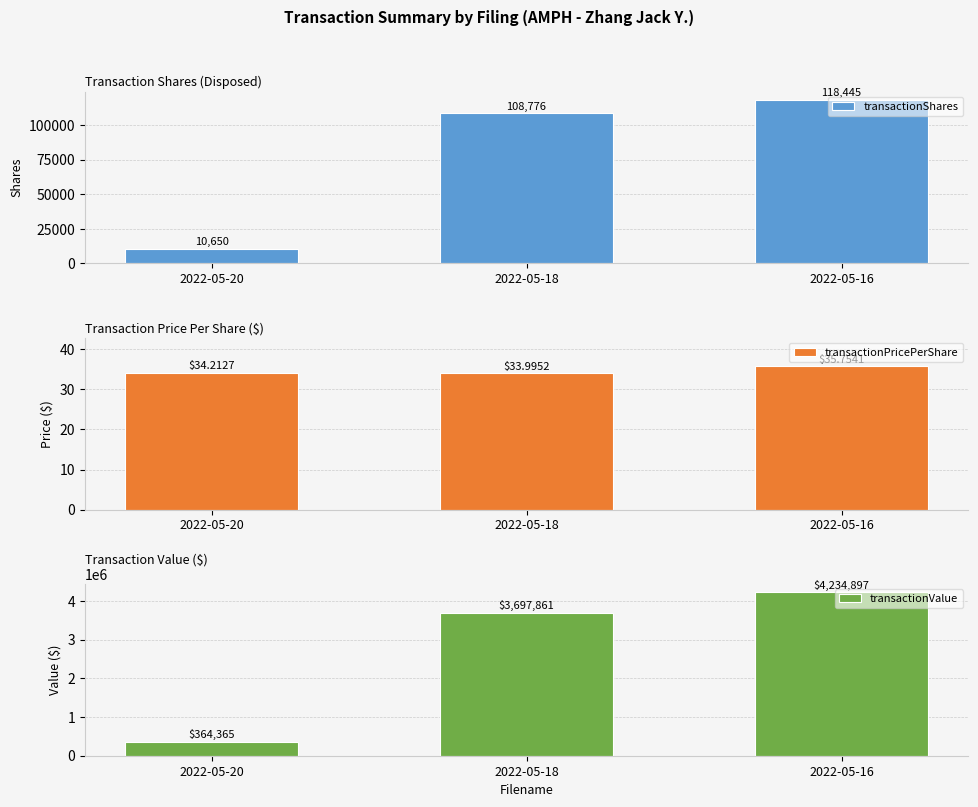

What are all the series names shown in the legend?

transactionShares, transactionPricePerShare, transactionValue